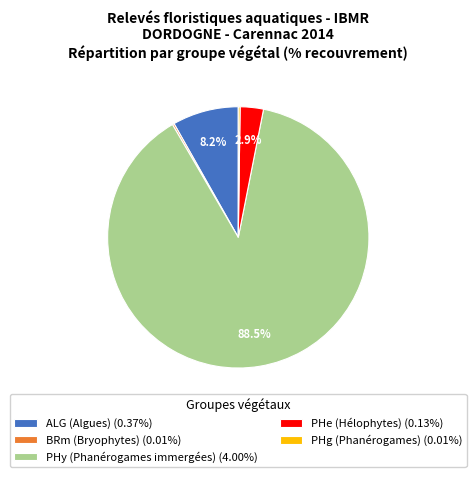

Is PHy (Phanérogames immergées) (4.00%) the majority of the pie?

Yes